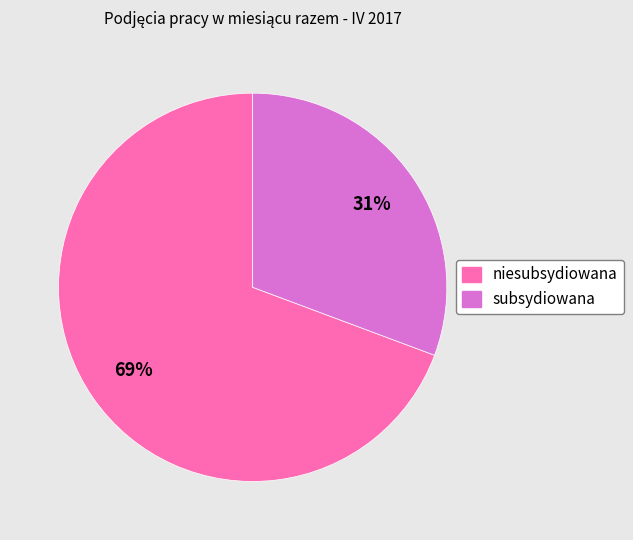

How many segments does this pie chart have?

2